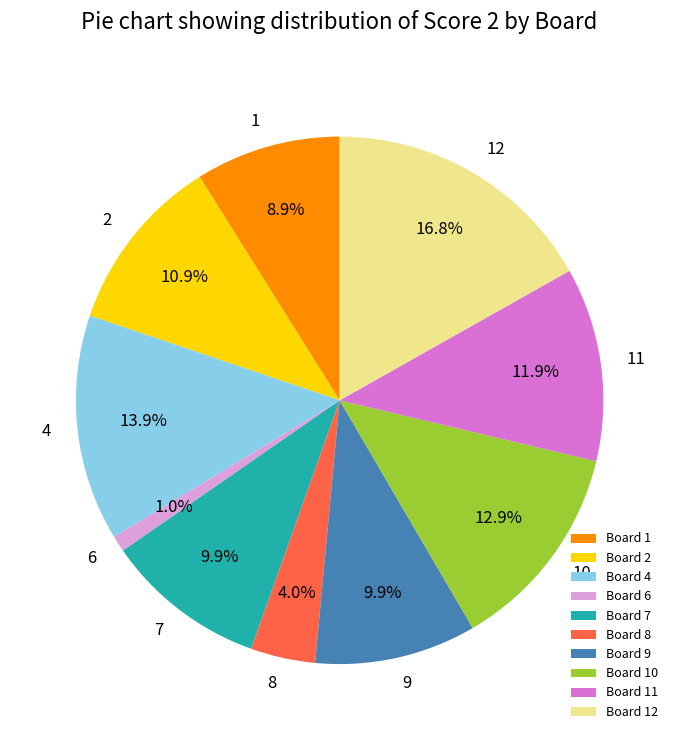

Between Board 1 and Board 10, which is larger?

Board 10